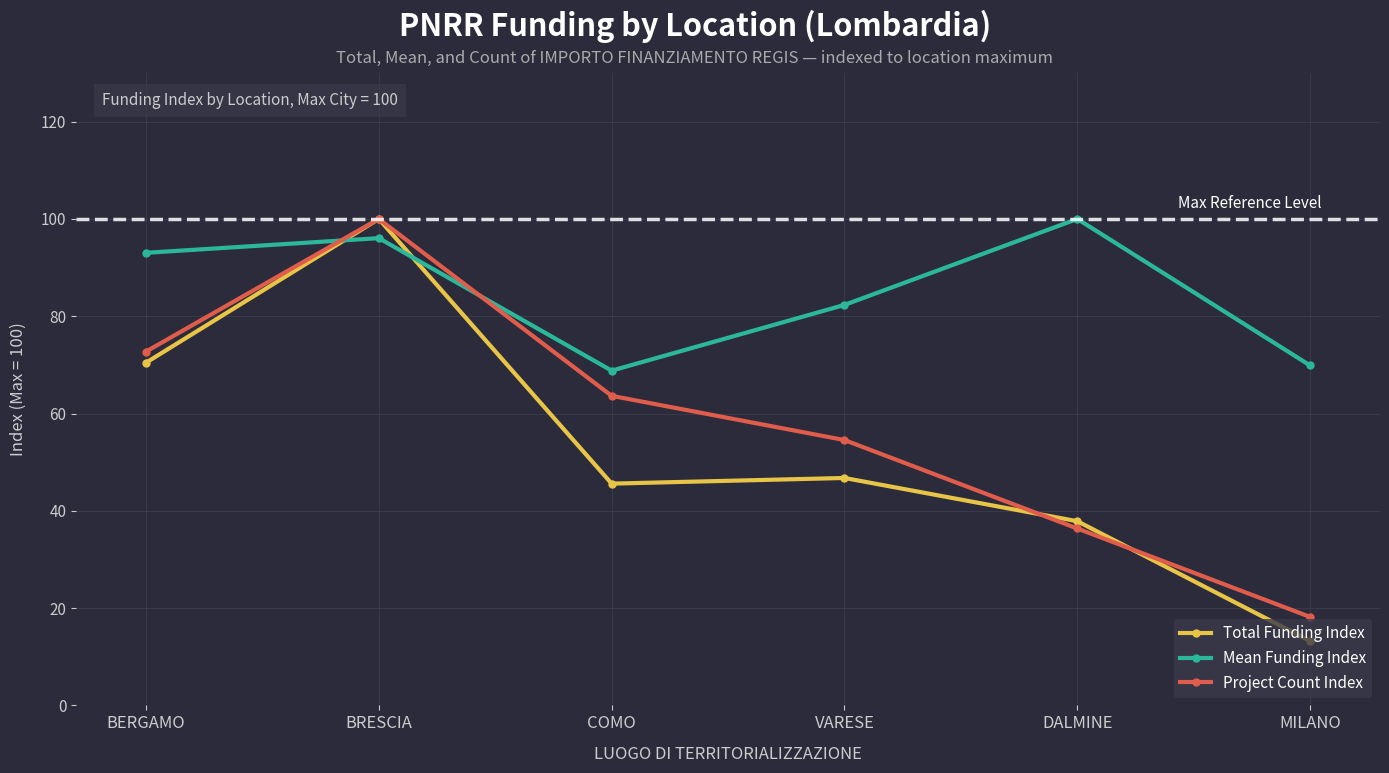

At which category does the chart reach its minimum across all series?

MILANO